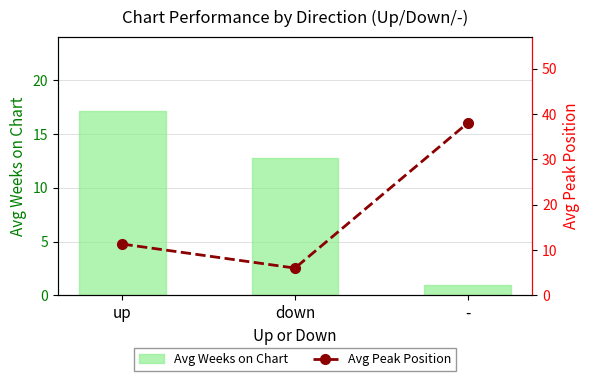

Is the value of Avg Weeks on Chart at up greater than the value of Avg Peak Position at up?

Yes